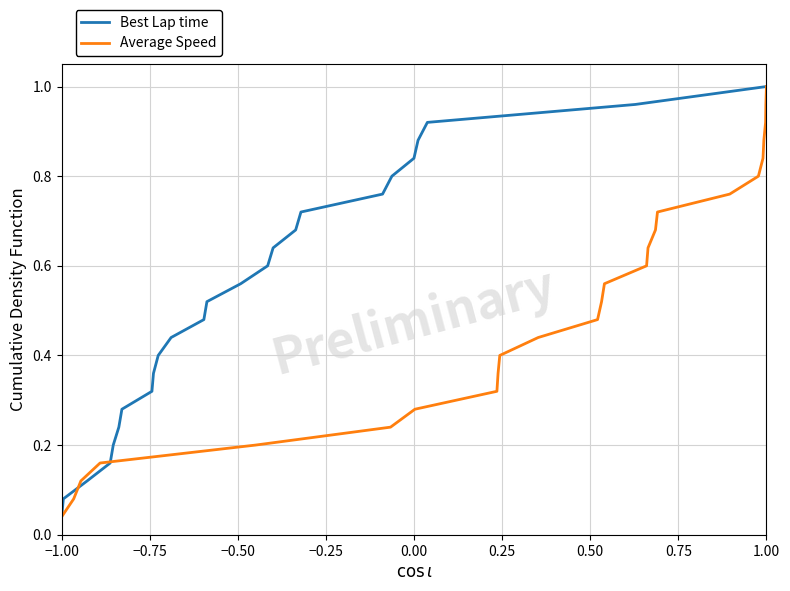

Which category has the lowest value in the Best Lap time series?

−1.00